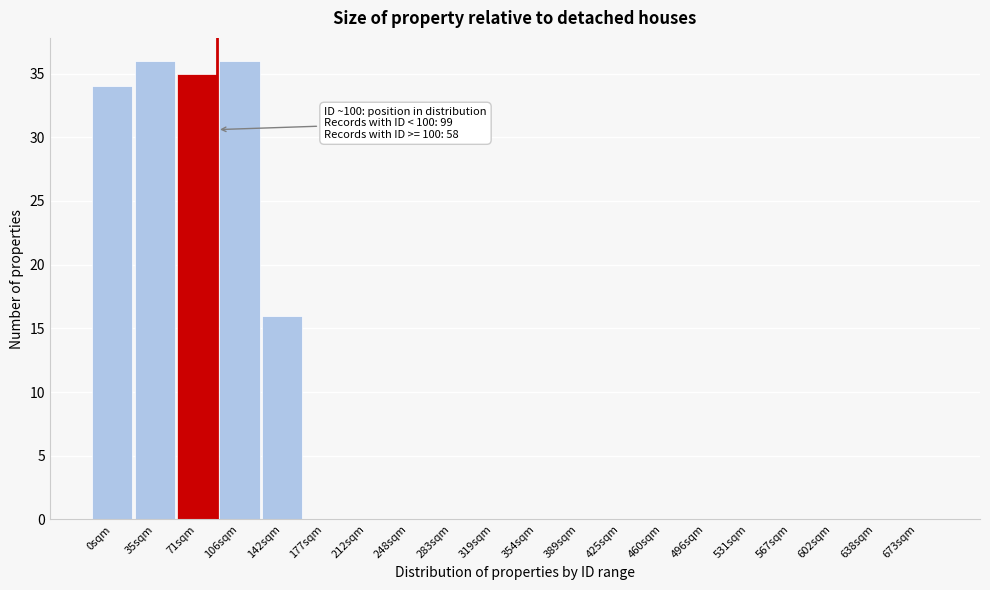

Reading left to right, transcribe all the data shown in this chart.

0sqm=34	35sqm=36	71sqm=35	106sqm=36	142sqm=16	177sqm=0	212sqm=0	248sqm=0	283sqm=0	319sqm=0	354sqm=0	389sqm=0	425sqm=0	460sqm=0	496sqm=0	531sqm=0	567sqm=0	602sqm=0	638sqm=0	673sqm=0